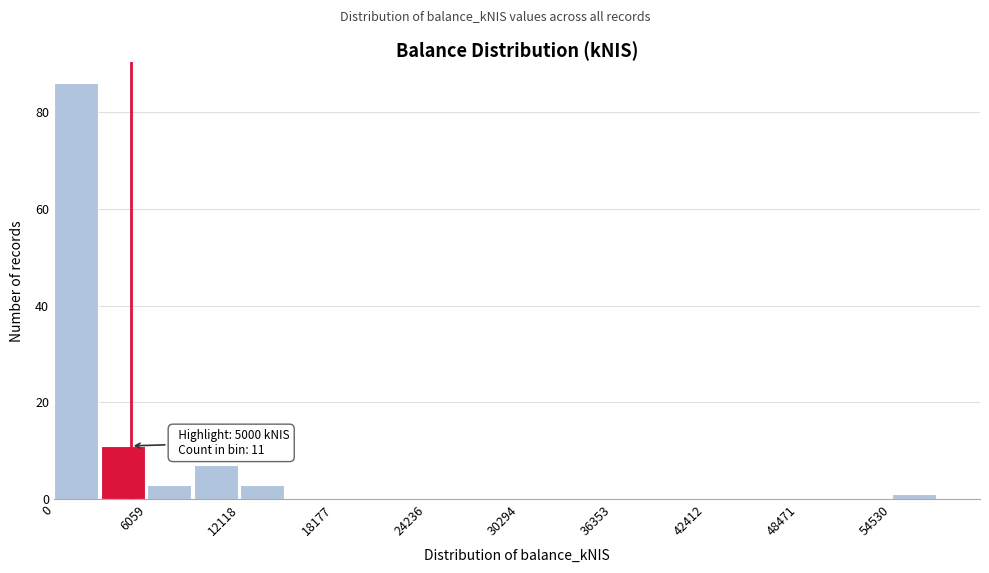

Read against the x-axis, roughly where is the centre of the tallest bar?

1000